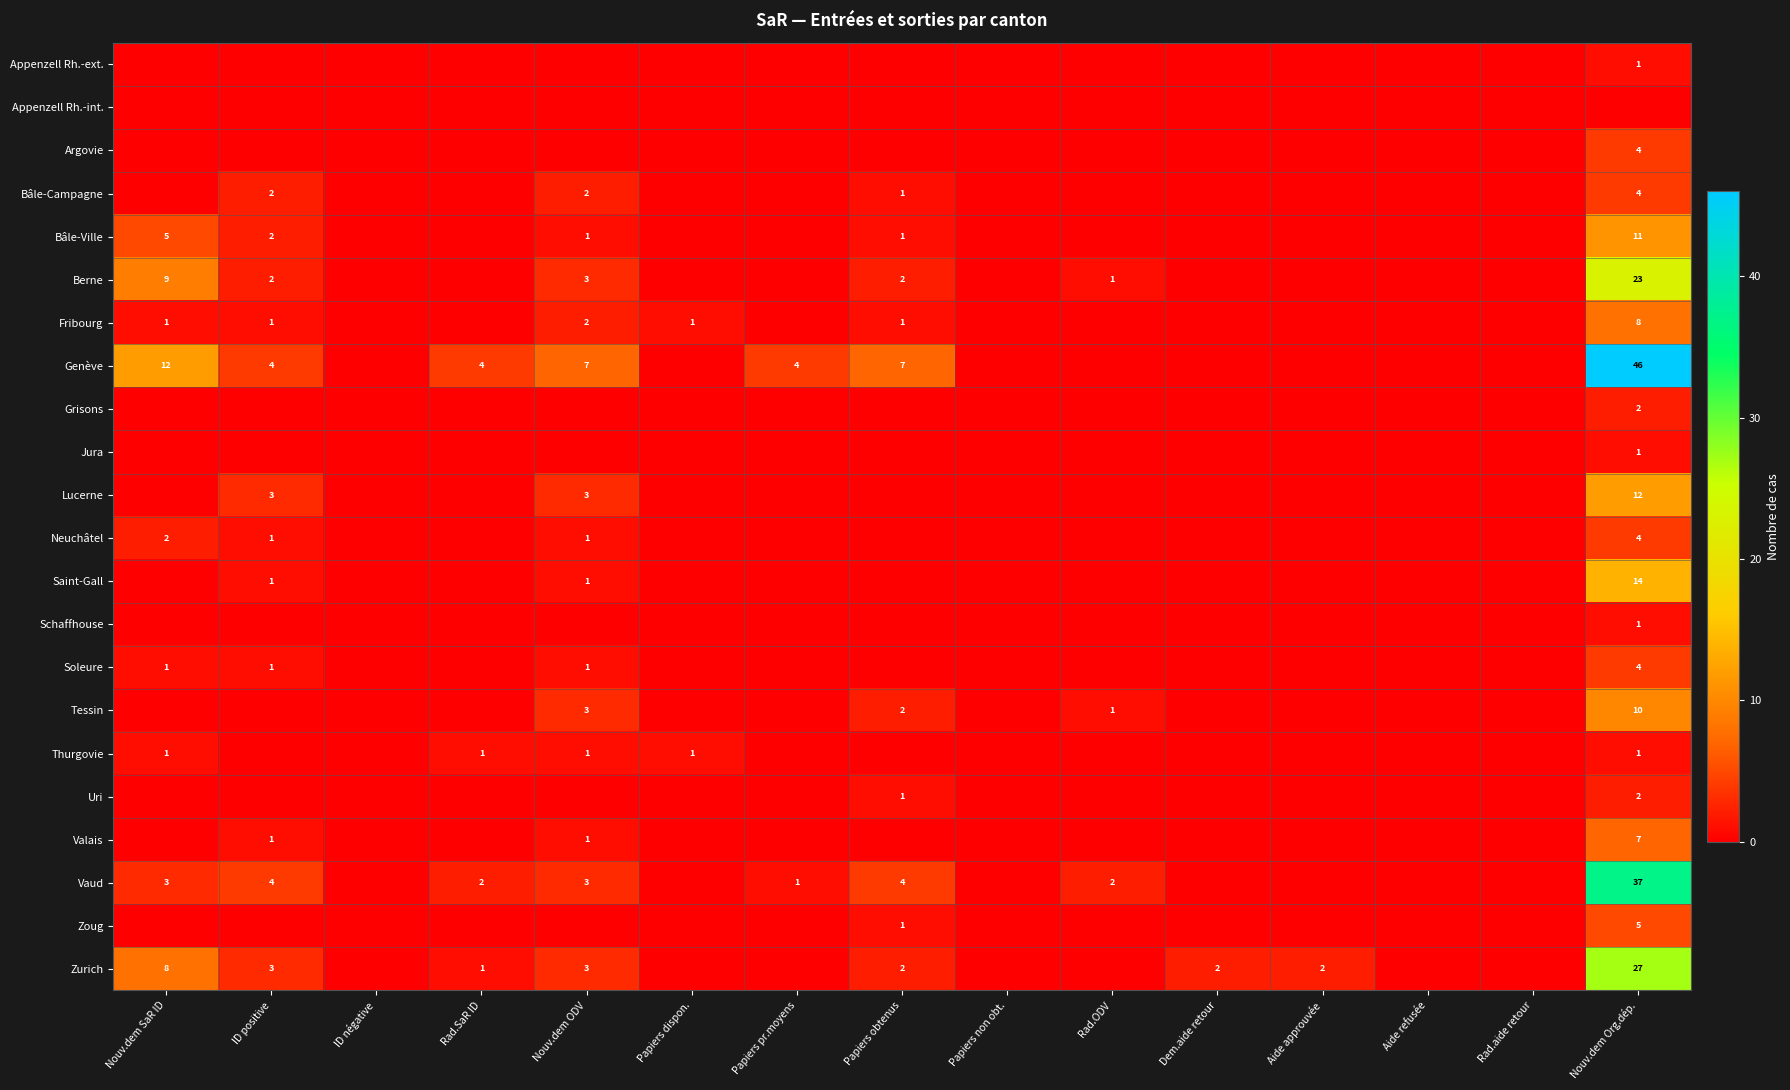

Is the value of Zoug at Papiers obtenus greater than the value of Neuchâtel at Nouv.dem Org.dép.?

No